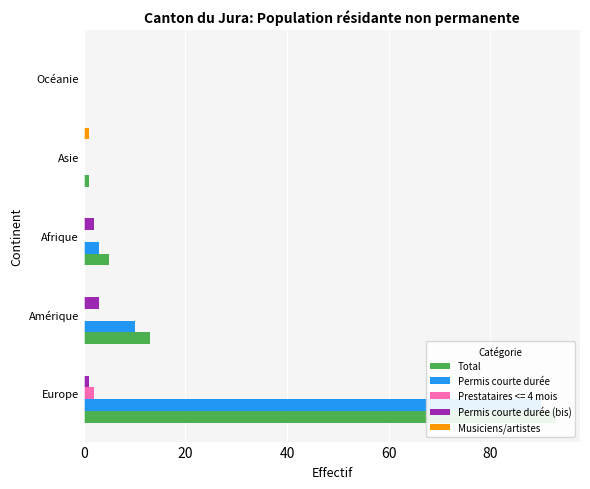

How many groups of bars are there?

5